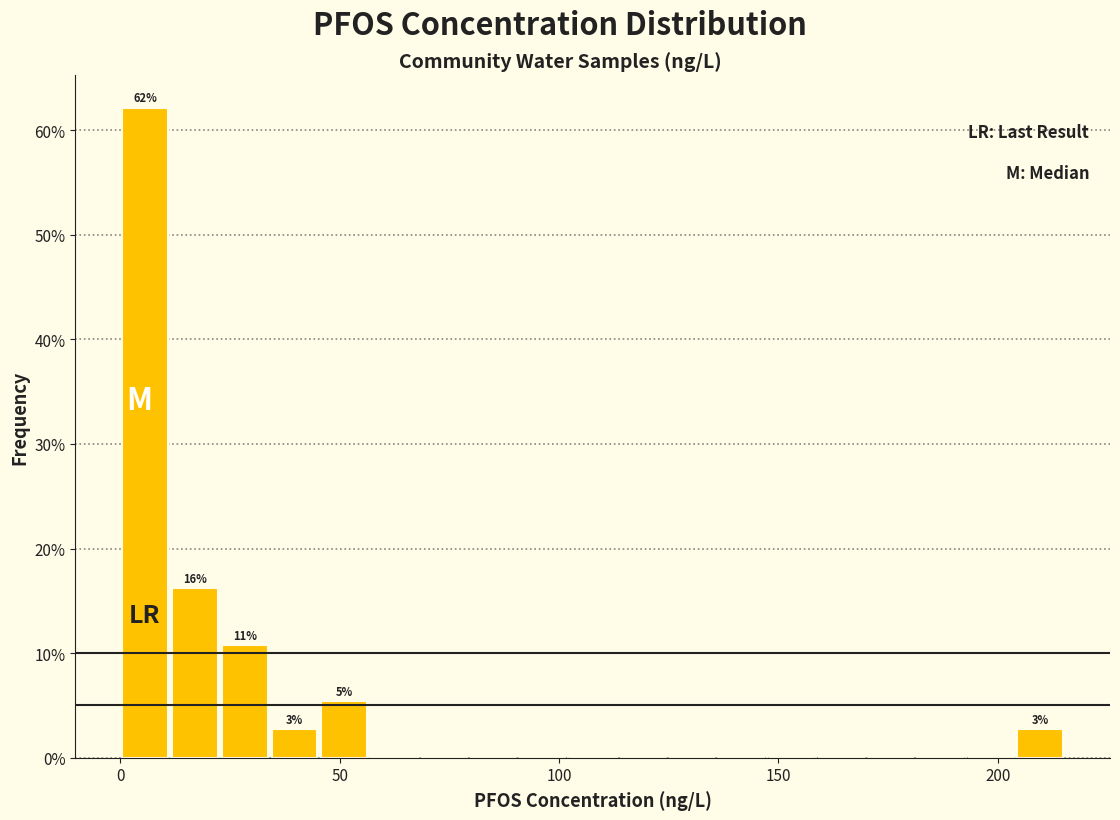

Read against the x-axis, roughly where is the centre of the tallest bar?

5